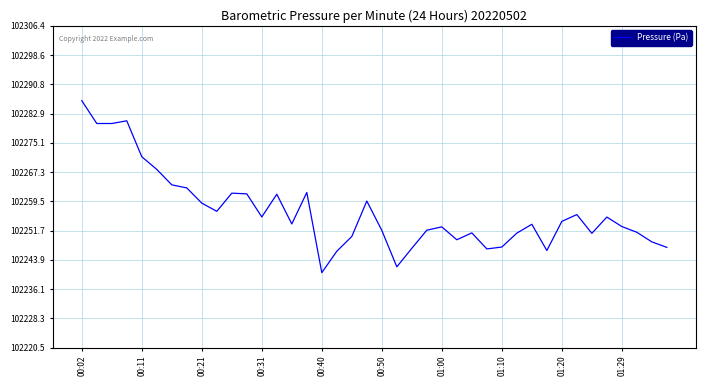

What is the difference between the maximum and minimum values?

45.9